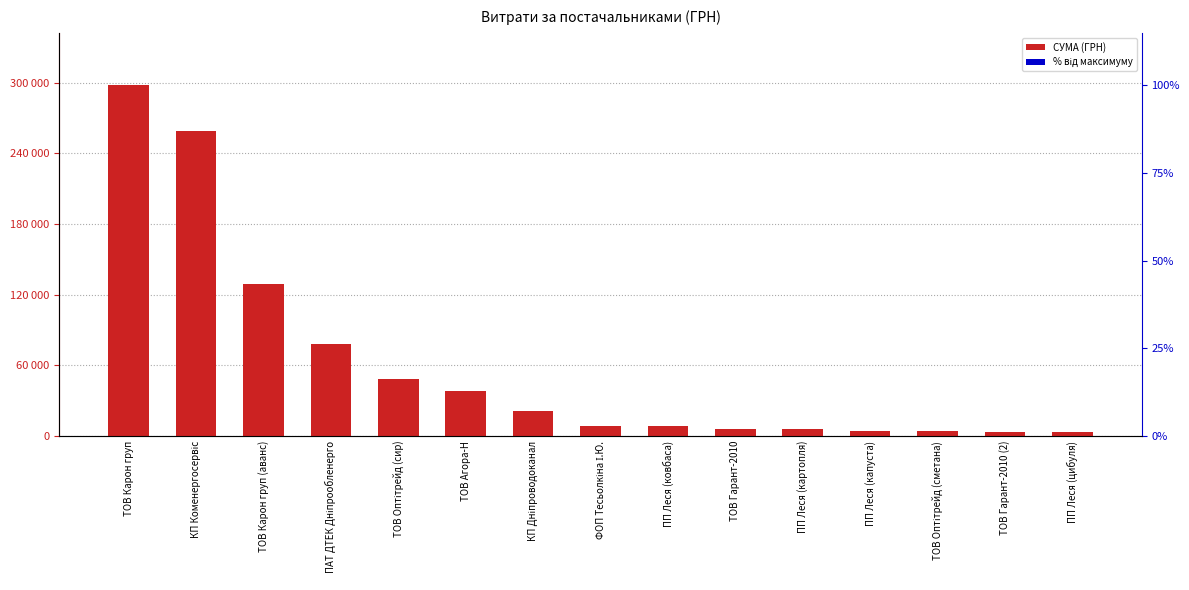

What is the average value?

60987.2